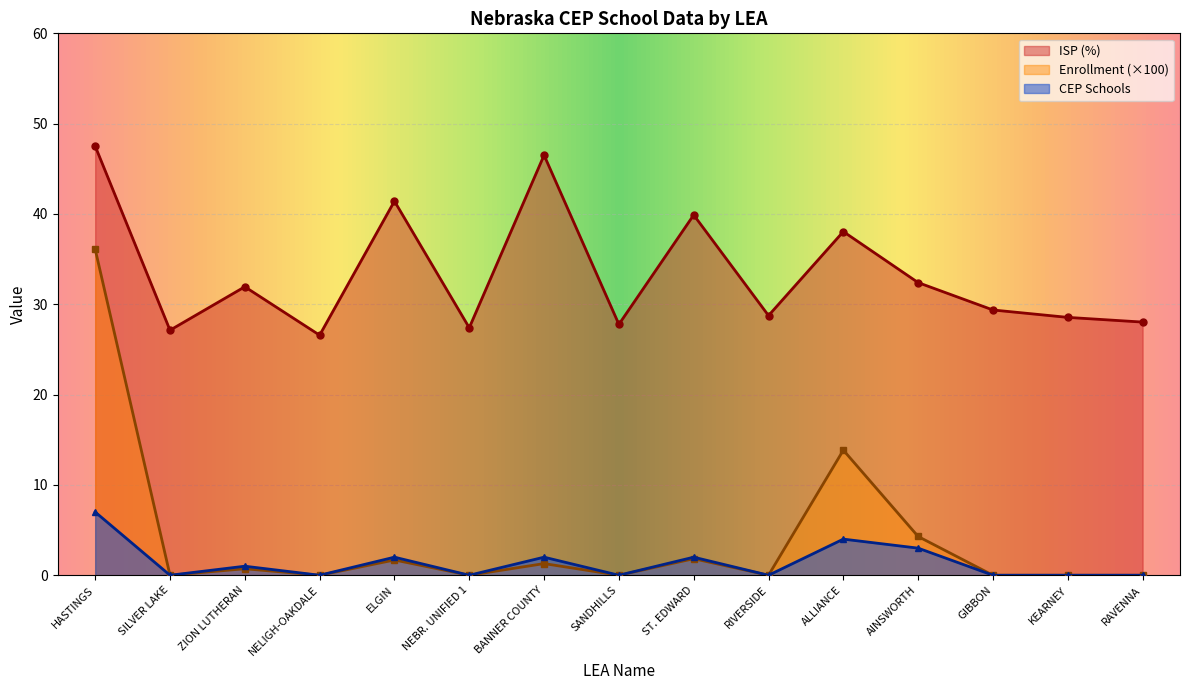

Count the Total Schools in CEP values in the range 0 to 2.

12